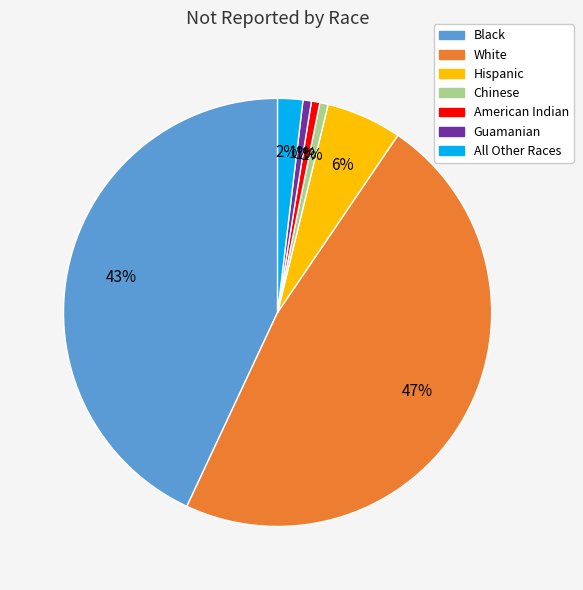

Which category has the biggest portion of the pie?

White